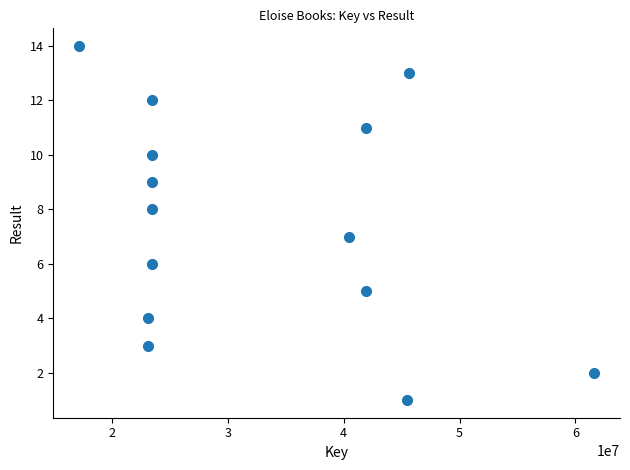

What is the range of Y values (max minus min)?

13